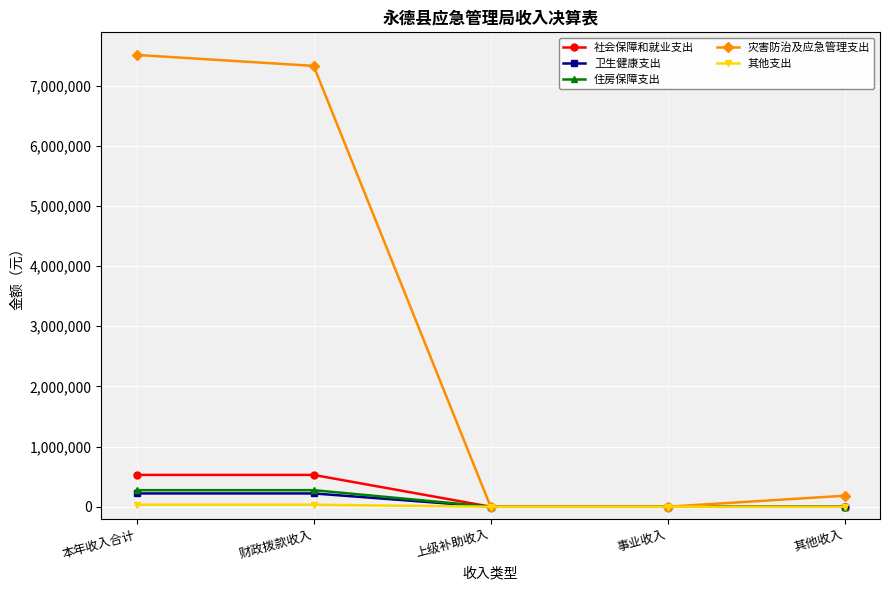

The value of 住房保障支出 at 财政拨款收入 is 275268.0. True or false?

True